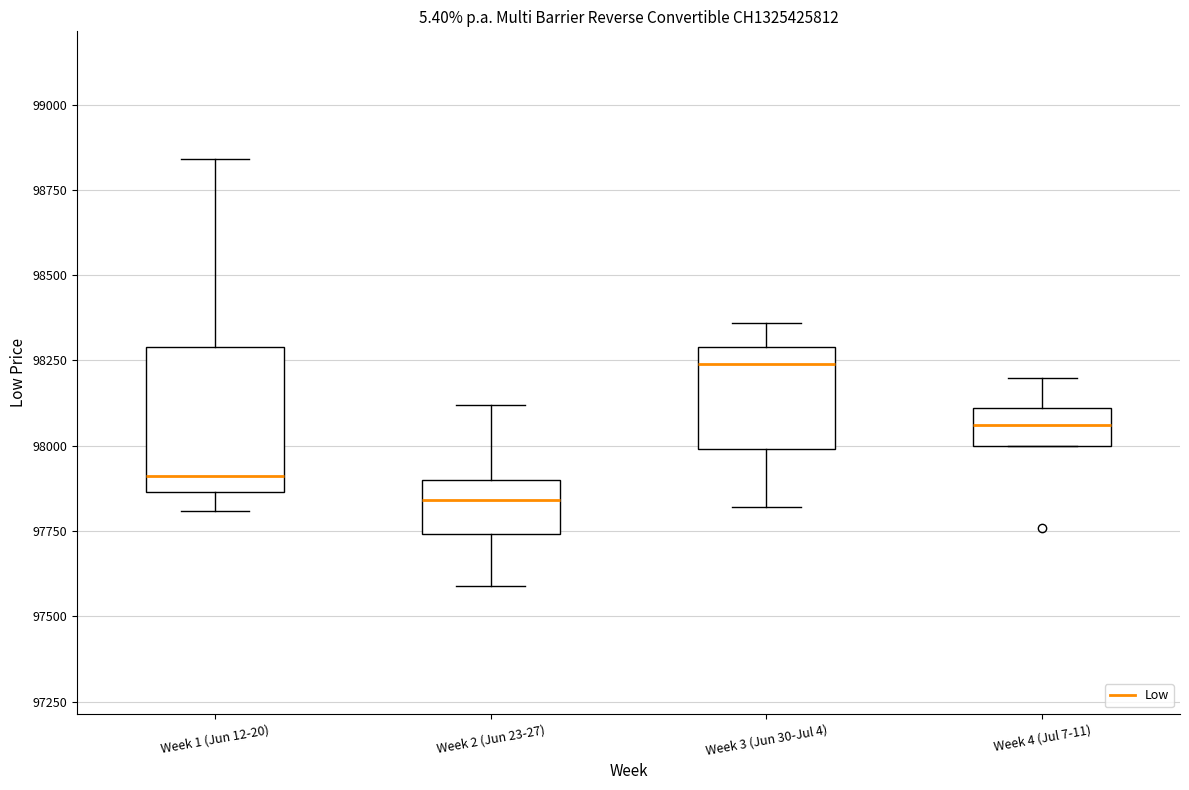

Which box's median line is the lowest?

Week 2 (Jun 23-27)